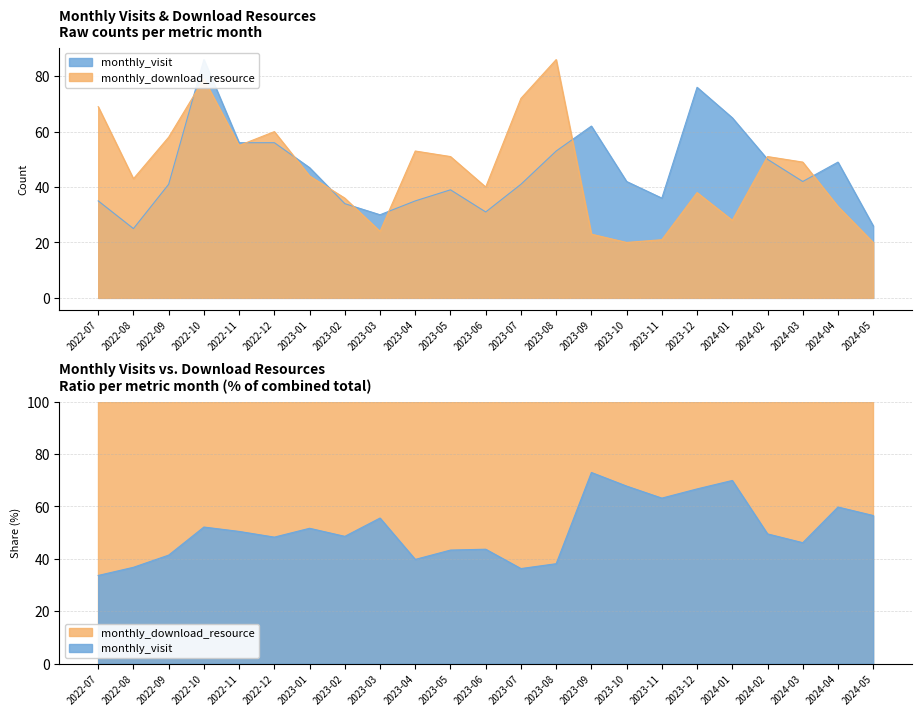

What is the label of the 1st point from the right?

2024-05